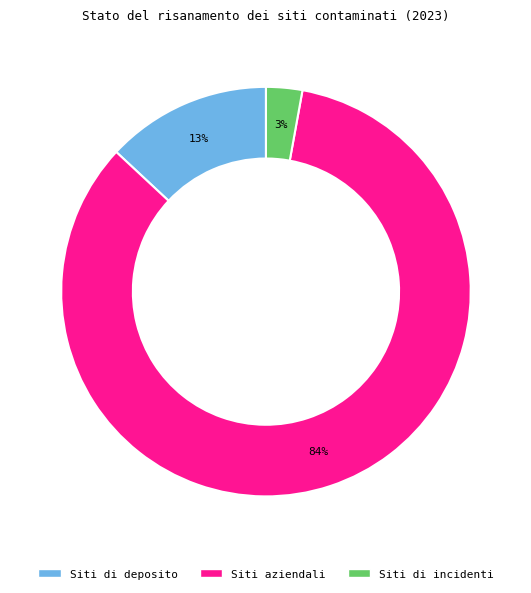

To the nearest percent, what portion does Siti aziendali represent?

84%